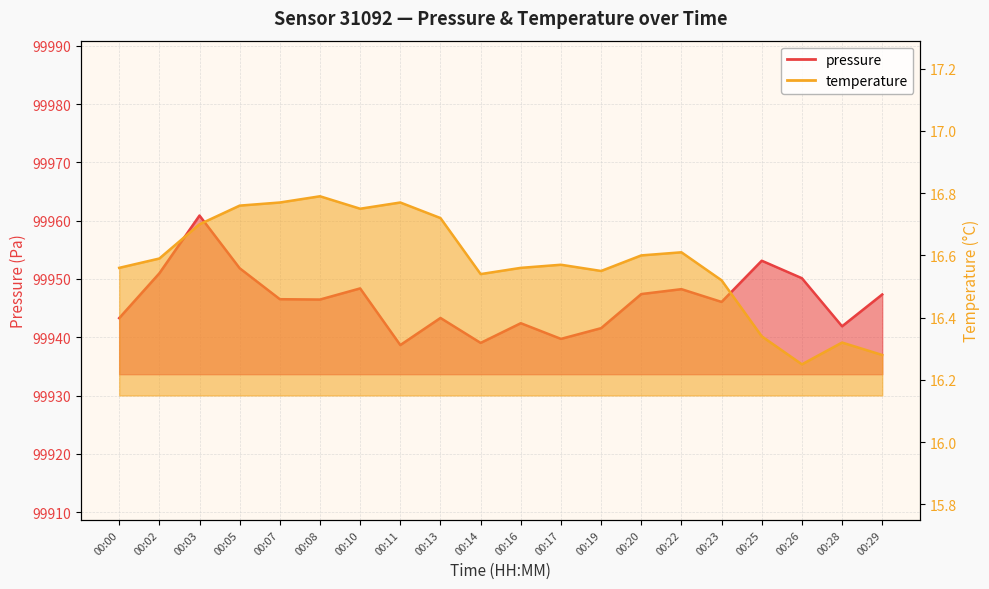

True or false: temperature and pressure cross at least once.

False